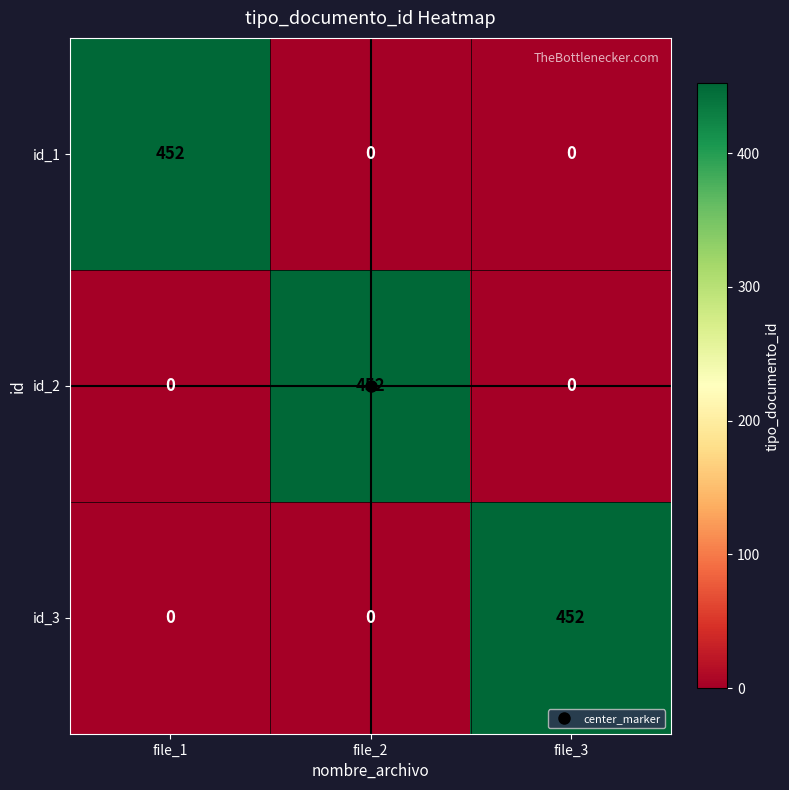

Count the id_3 values in the range 0 to 452.

3